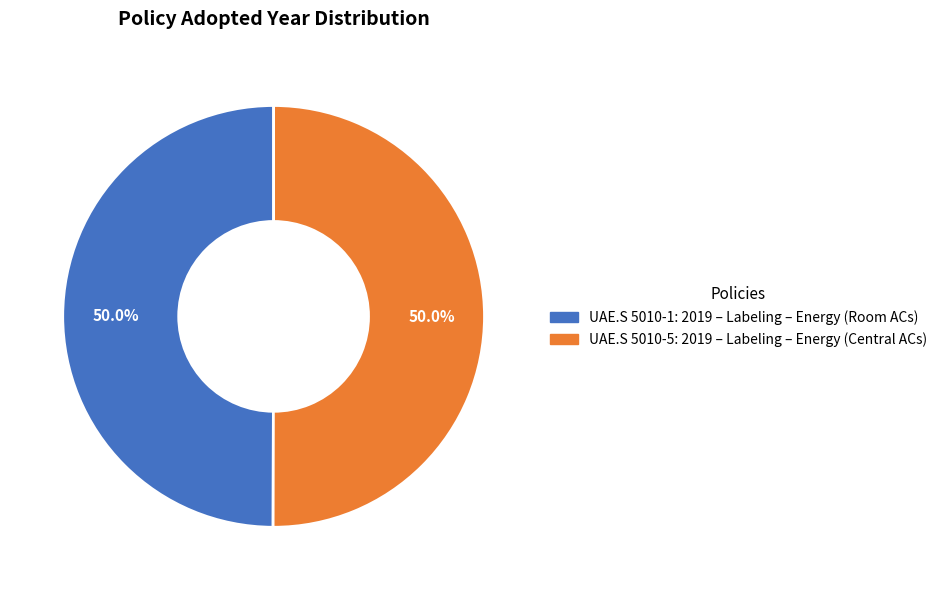

Approximately how many times larger is the value at UAE.S 5010-5: 2019 – Labeling – Energy (Central ACs) compared to UAE.S 5010-1: 2019 – Labeling – Energy (Room ACs)?

1.0